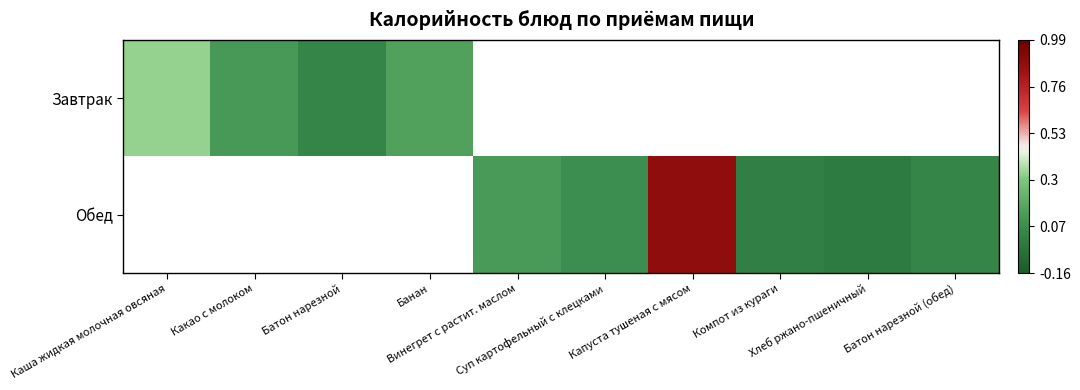

Rank the series by their average value, from highest to lowest.

Завтрак, Обед